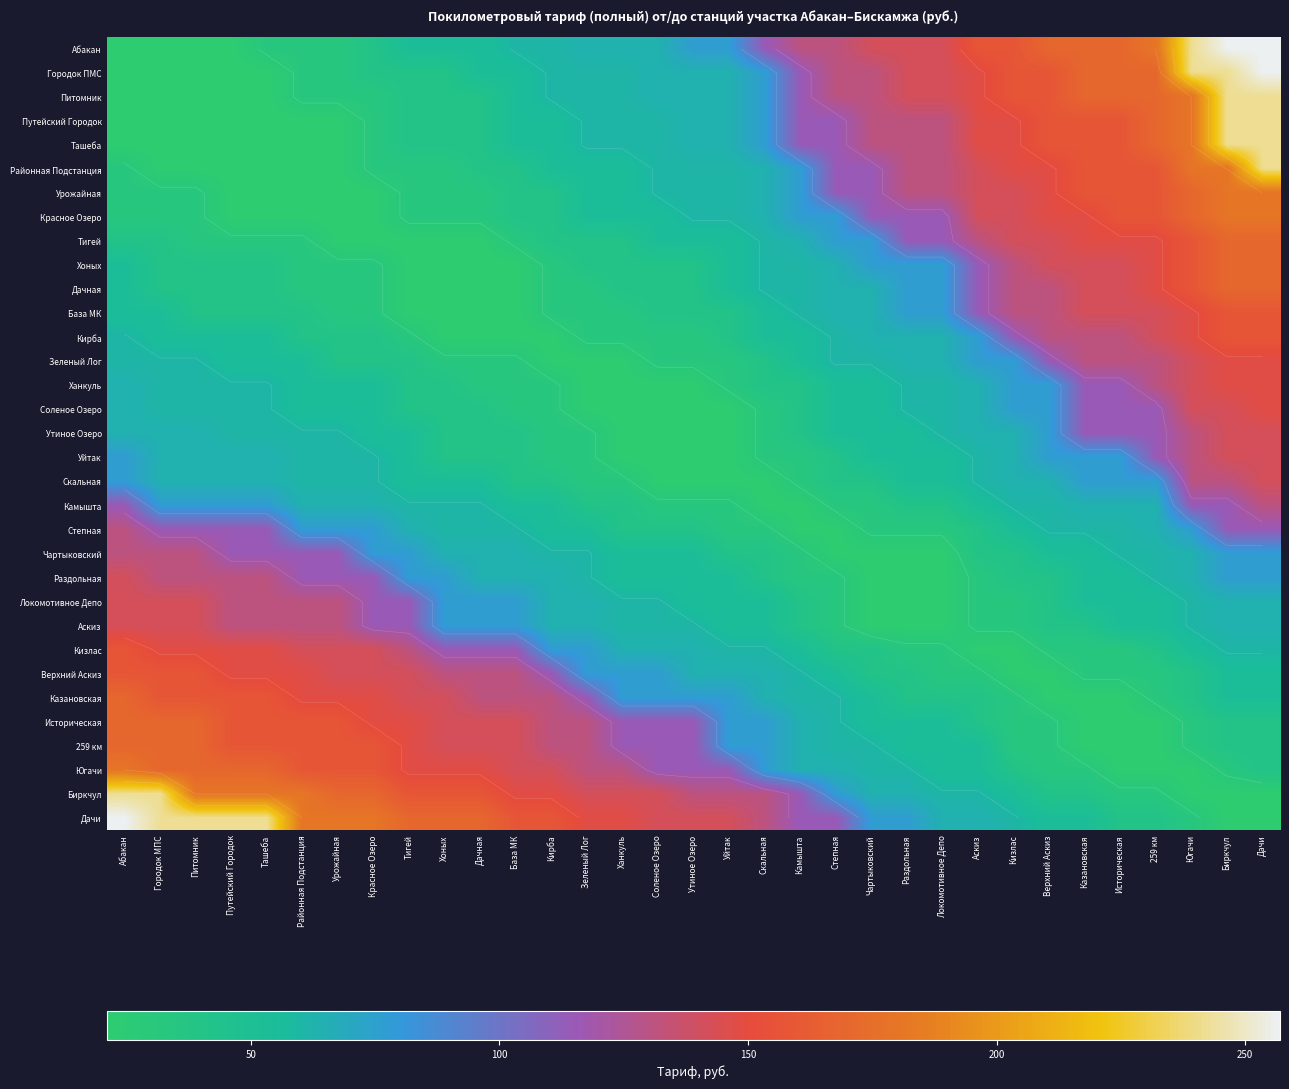

At Ханкуль, list the series in order from smallest to largest.

Зеленый Лог, Ханкуль, Соленое Озеро, Утиное Озеро, Уйтак, База МК, Кирба, Скальная, Тигей, Хоных, Дачная, Камышта, Степная, Районная Подстанция, Урожайная, Красное Озеро, Чартыковский, Раздольная, Городок ПМС, Питомник, Путейский Городок, Ташеба, Локомотивное Депо, Аскиз, Абакан, Кизлас, Верхний Аскиз, Казановская, Историческая, 259 км, Югачи, Биркчул, Дачи